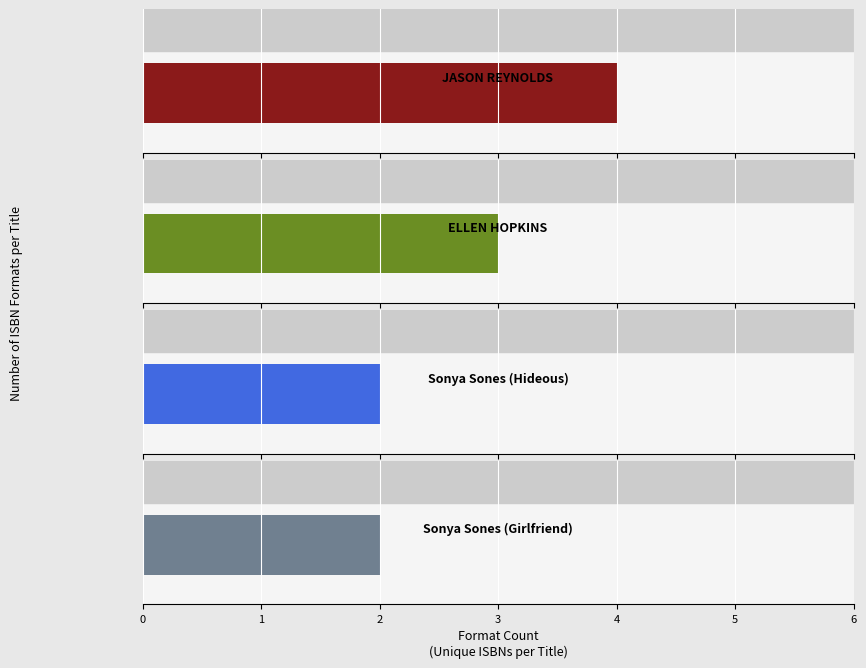

Which label corresponds to the smallest value in the chart?

Sonya Sones (Hideous)